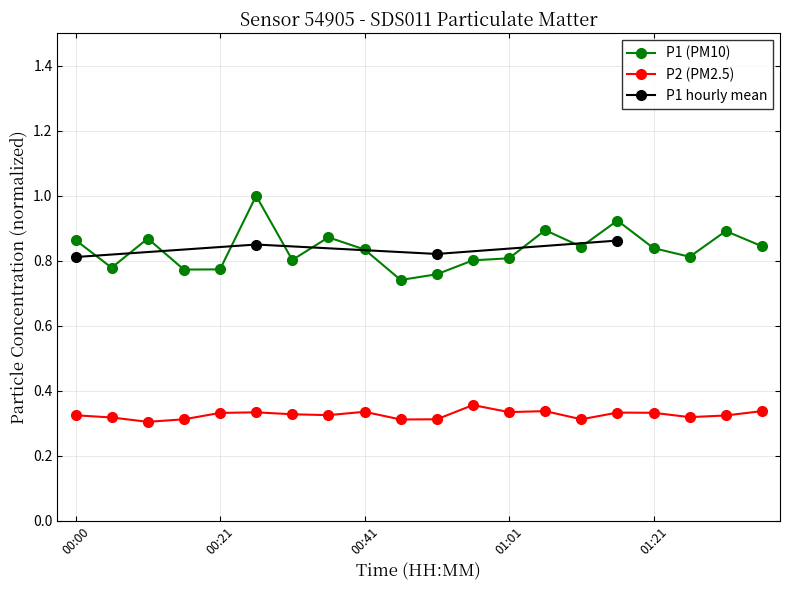

Reading right to left, transcribe all the data shown in this chart.

P1: 01:36=0.8	01:31=0.9	01:26=0.8	01:21=0.8	01:16=0.9	01:11=0.8	01:06=0.9	01:01=0.8	00:56=0.8	00:51=0.8	00:46=0.7	00:41=0.8	00:36=0.9	00:31=0.8	00:26=1.0	00:21=0.8	00:16=0.8	00:11=0.9	00:06=0.8	00:00=0.9
P2: 01:36=0.3	01:31=0.3	01:26=0.3	01:21=0.3	01:16=0.3	01:11=0.3	01:06=0.3	01:01=0.3	00:56=0.4	00:51=0.3	00:46=0.3	00:41=0.3	00:36=0.3	00:31=0.3	00:26=0.3	00:21=0.3	00:16=0.3	00:11=0.3	00:06=0.3	00:00=0.3